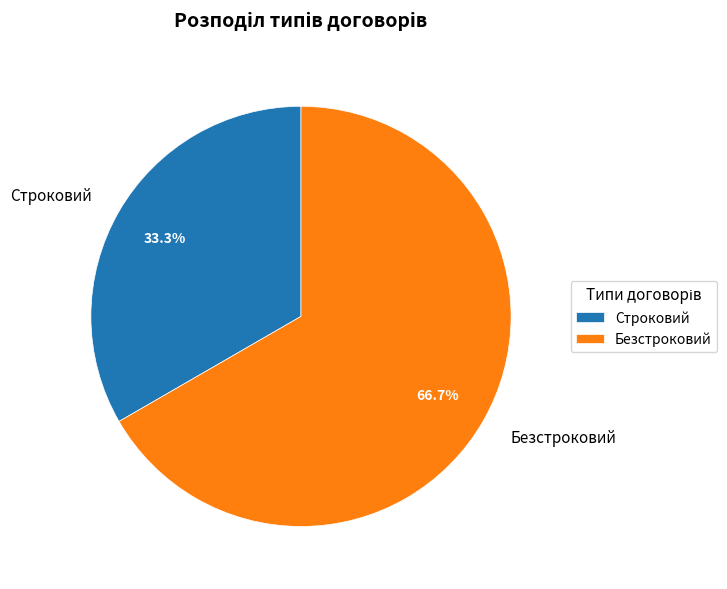

Is there any slice that represents more than half of the pie?

Yes